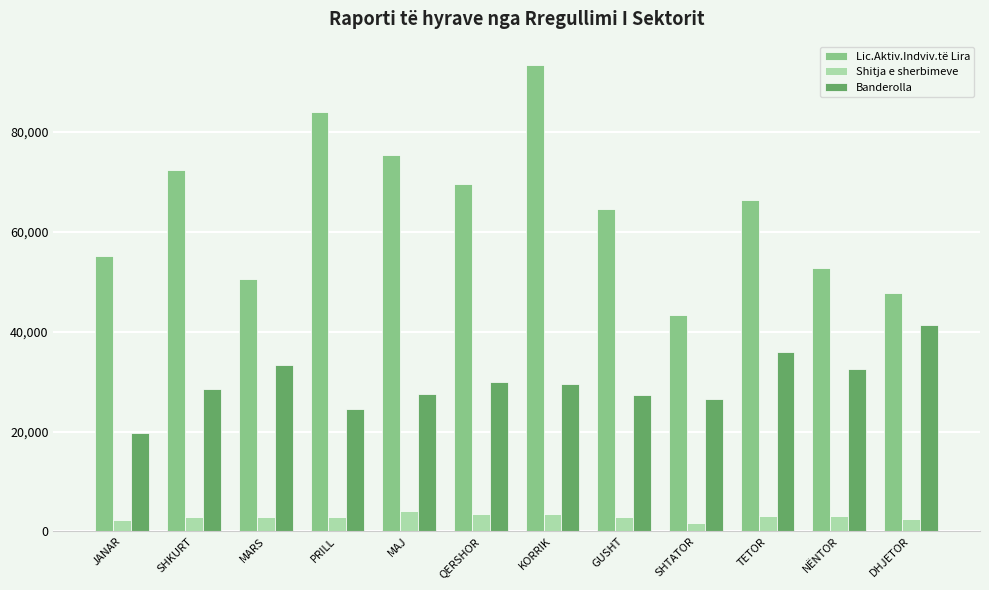

Read the Shitja e sherbimeve value at MAJ.

4170.0